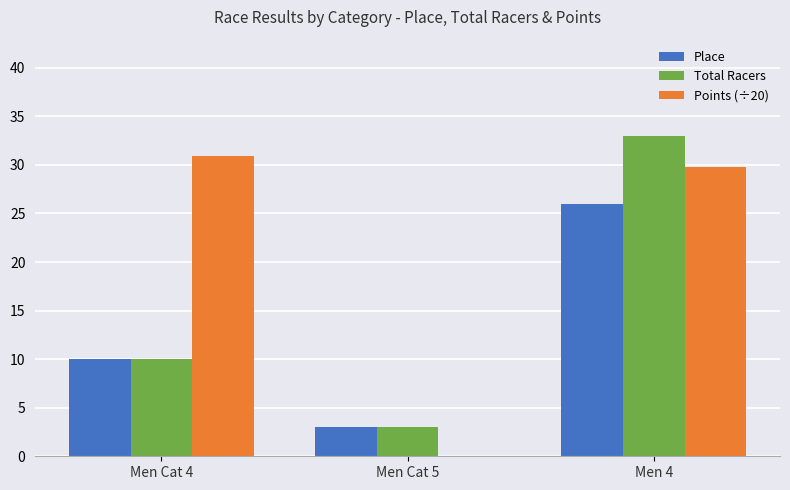

What is the average value of the Points (÷20) series?

20.3